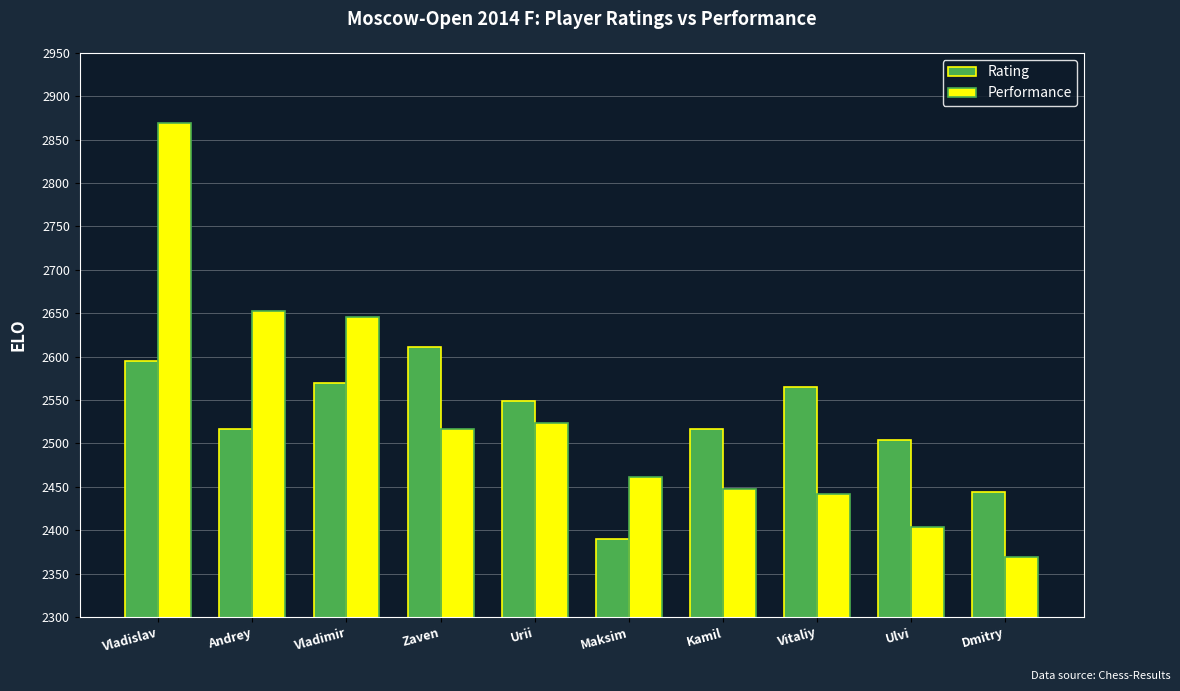

What is the difference between the second highest and second lowest values in the Performance series?

248